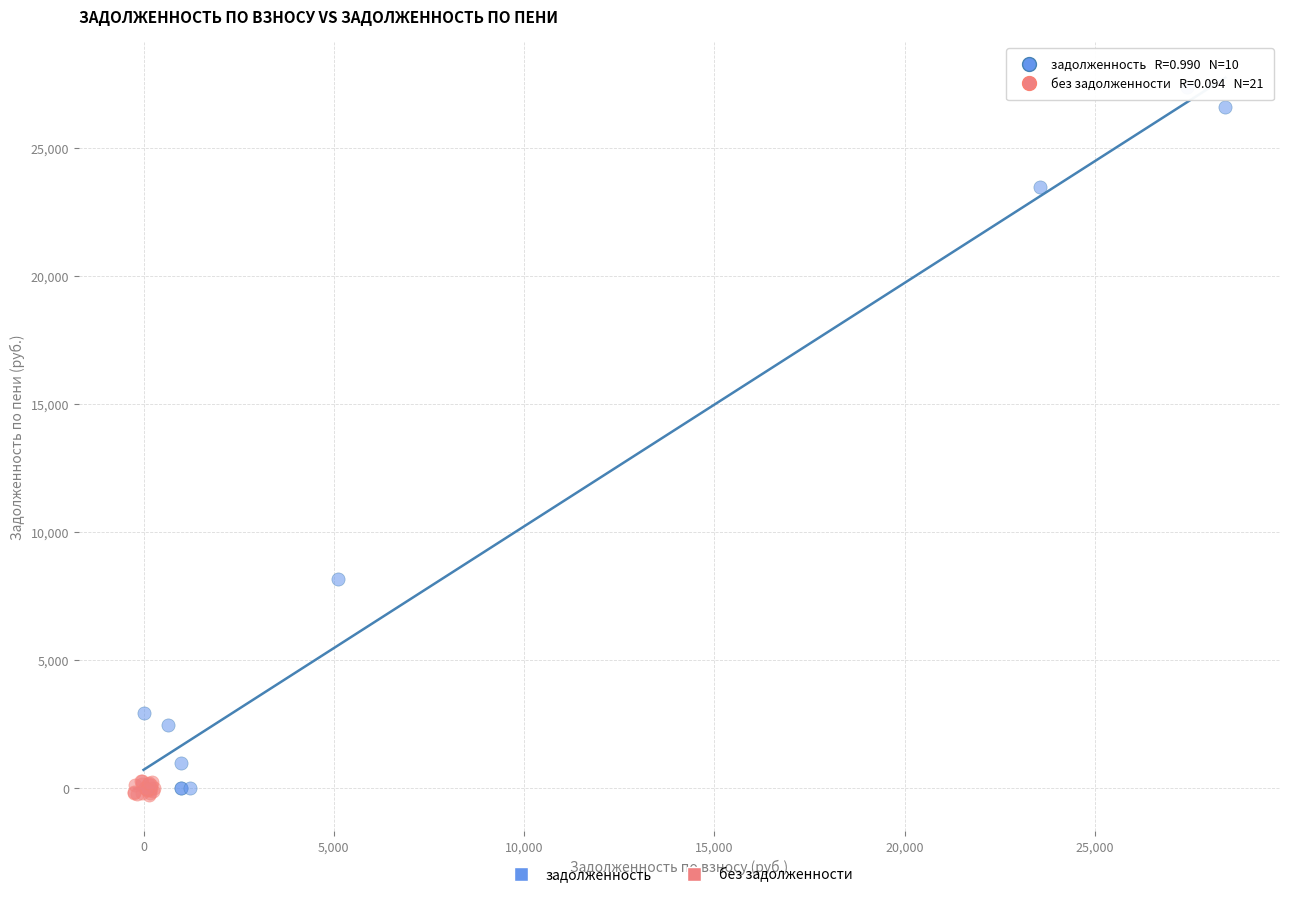

Which series has the largest Y range (max minus min)?

задолженность